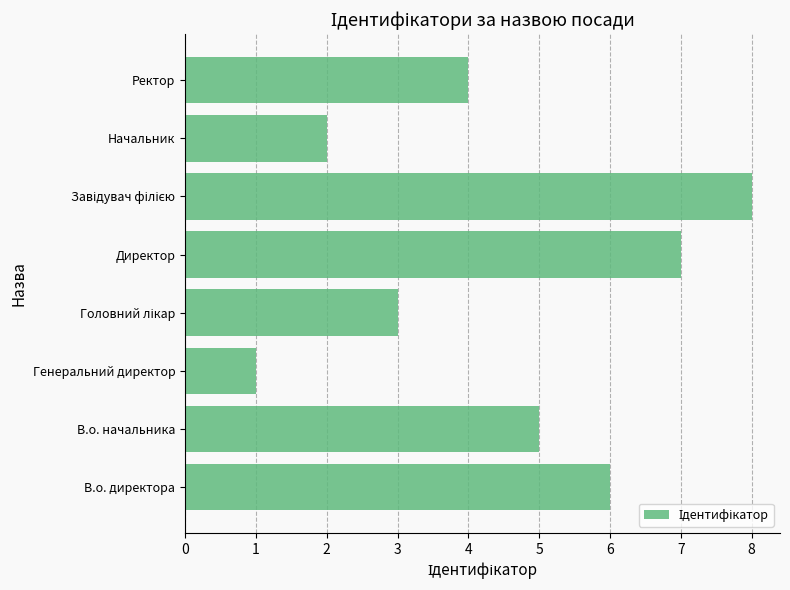

How many distinct data groups are displayed?

1